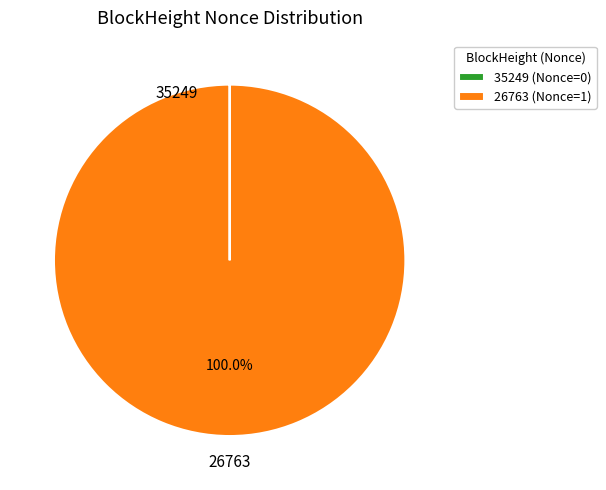

Is there any slice that represents more than half of the pie?

Yes